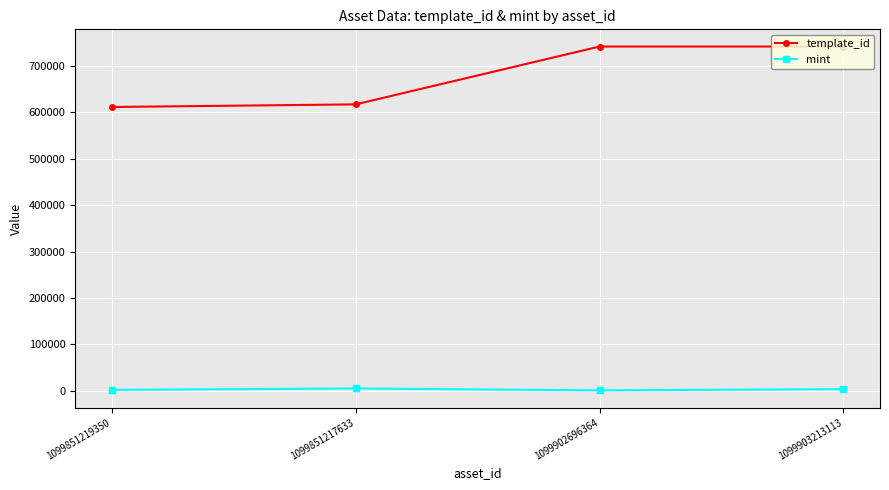

True or false: template_id has a value of 611865 at 1099851219350.

True